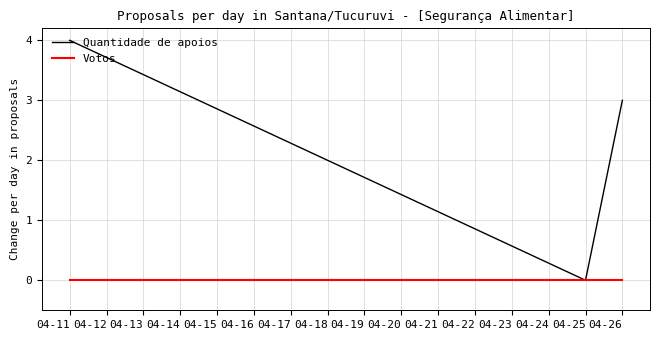

Which series has the widest spread of values?

Quantidade de apoios